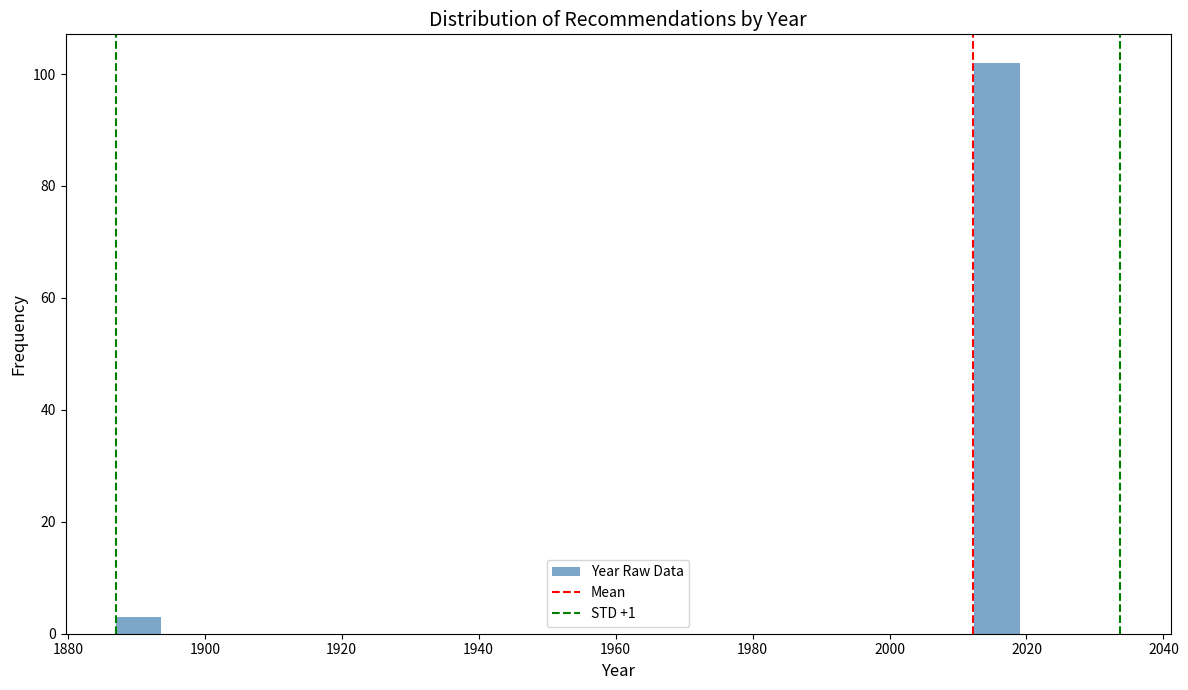

Around what value on the x-axis is the tallest bar? Give the approximate position of its centre, as read against the axis.

2016